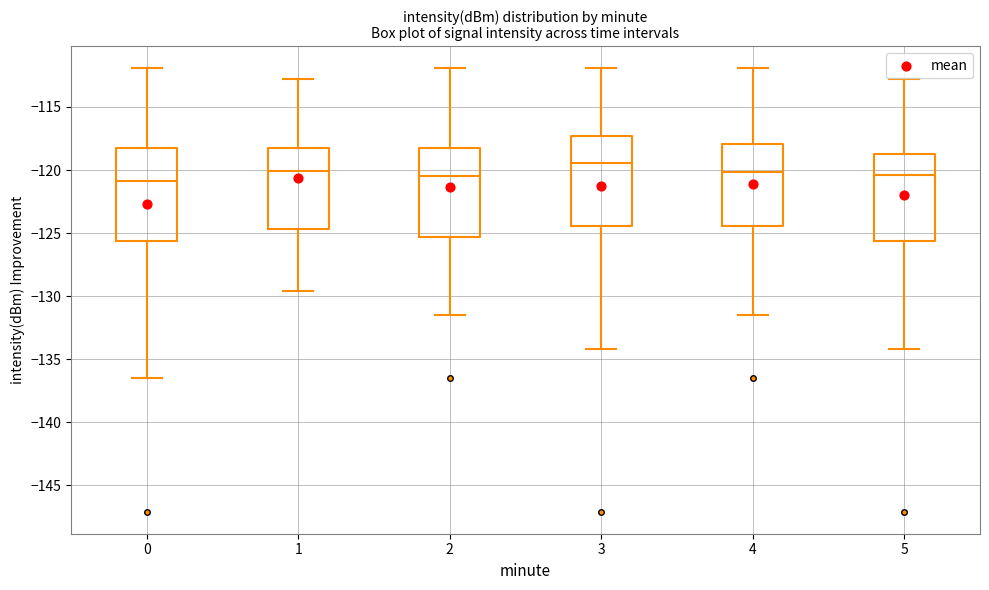

Where does the median line of the box at x = 4 sit on the y-axis? The values are not printed on the chart, so give them approximately, as read against the axis.

-120.0